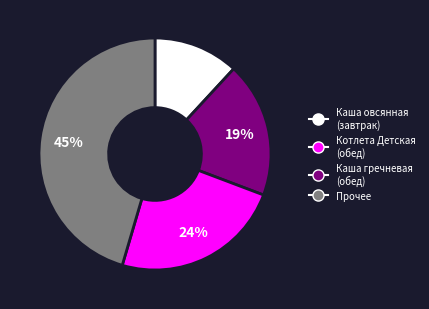

Is there a majority slice in this chart?

No